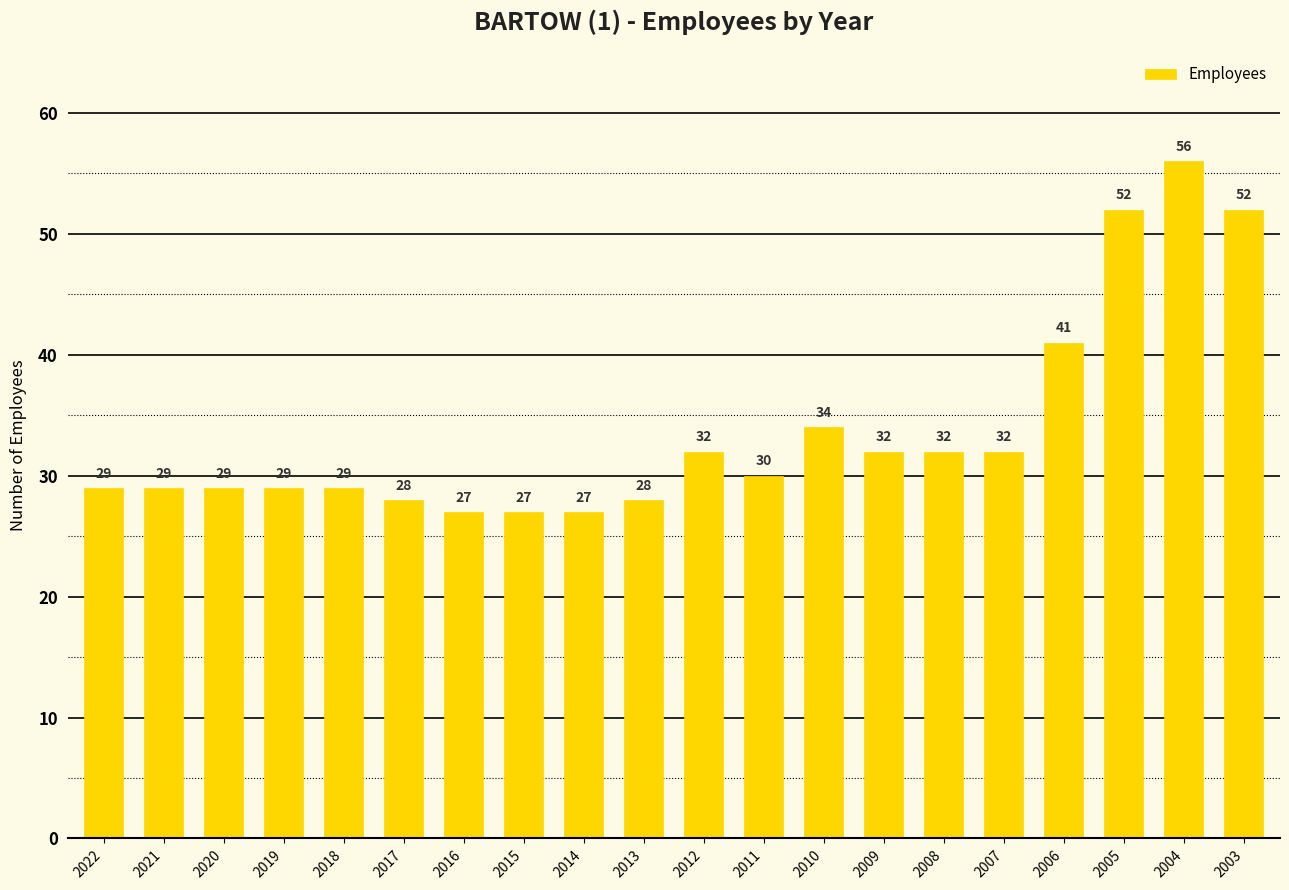

At which category does the chart reach its peak across all series?

2004